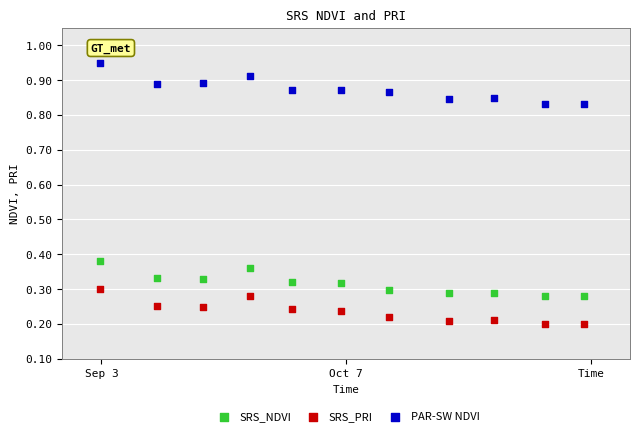

What are all the series names shown in the legend?

SRS_NDVI, SRS_PRI, PAR-SW NDVI